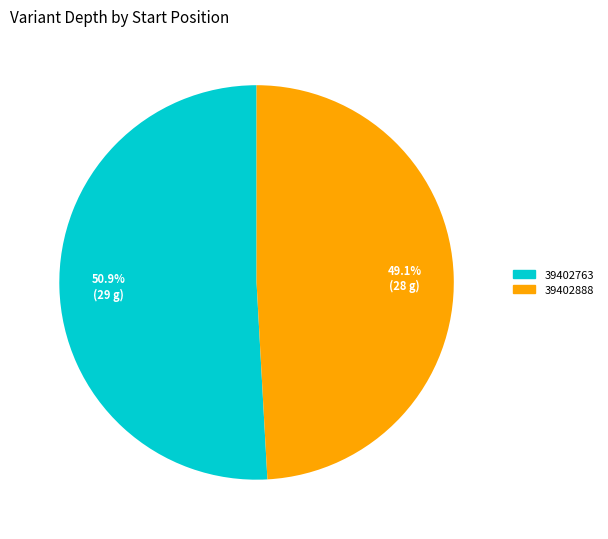

What percentage is the 39402888 slice, to the nearest percent?

49%